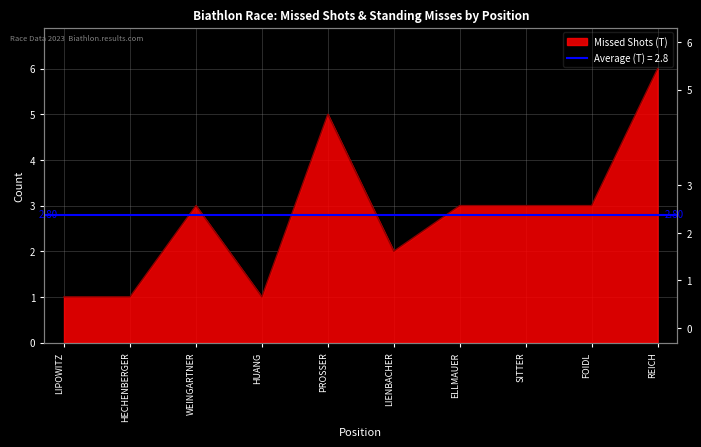

Reading right to left, extract all data points from this chart.

6	3	3	3	2	5	1	3	1	1